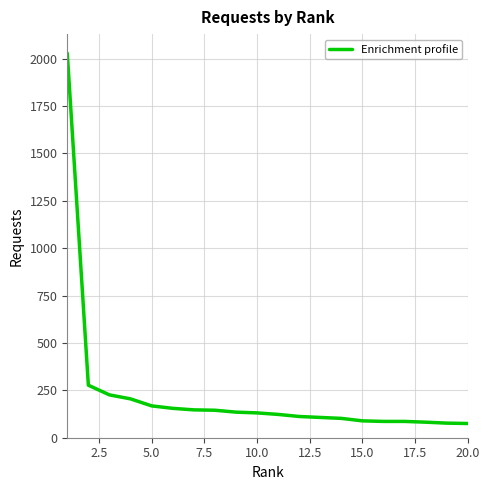

What is the maximum value shown in the chart?

2028